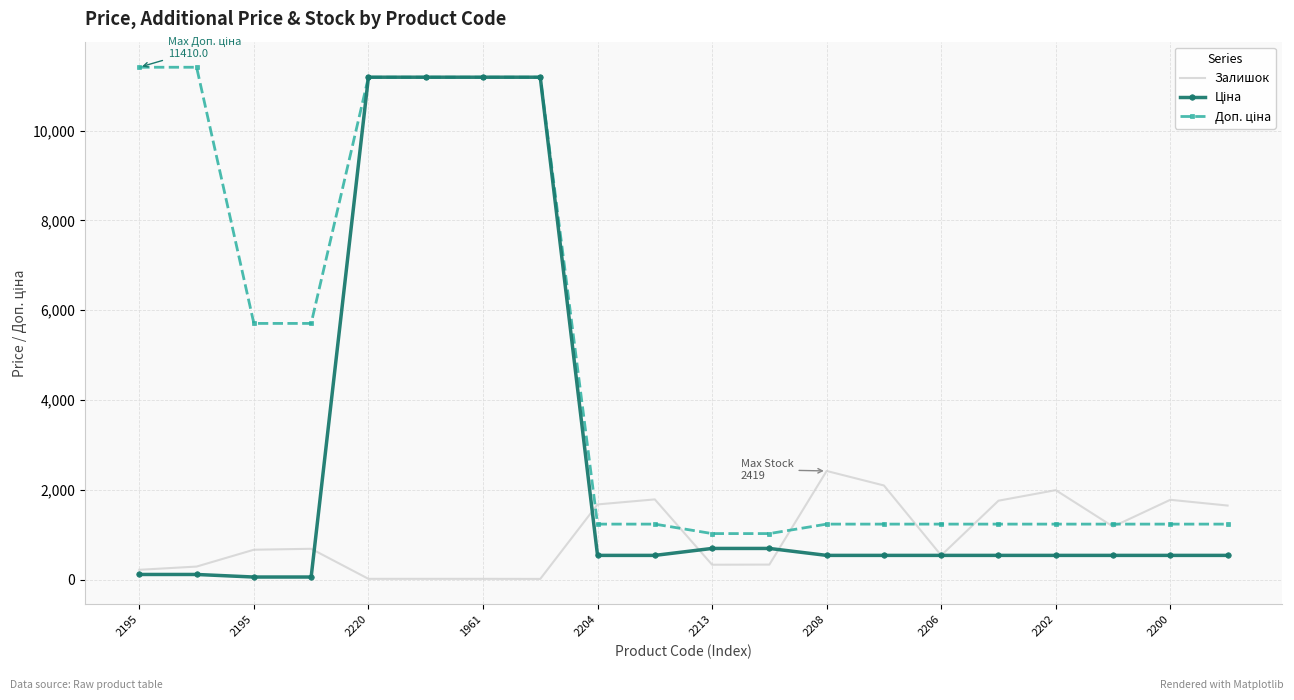

What is the highest value of the Залишок series?

2419.0